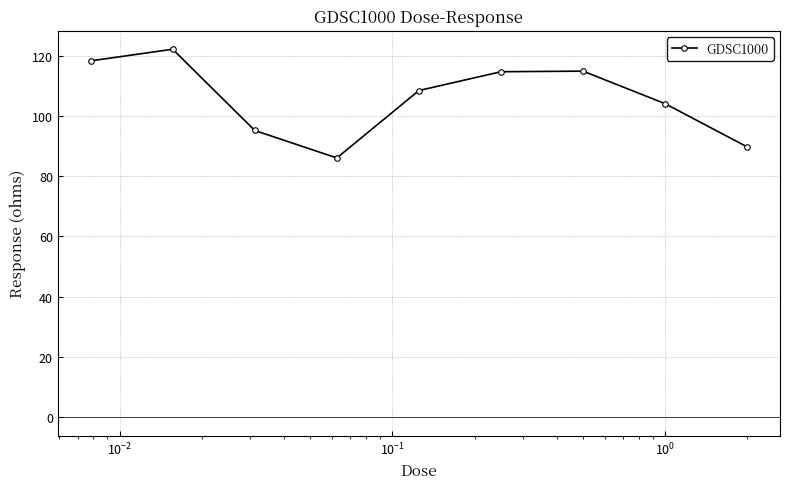

What is the sum of all values?

953.7